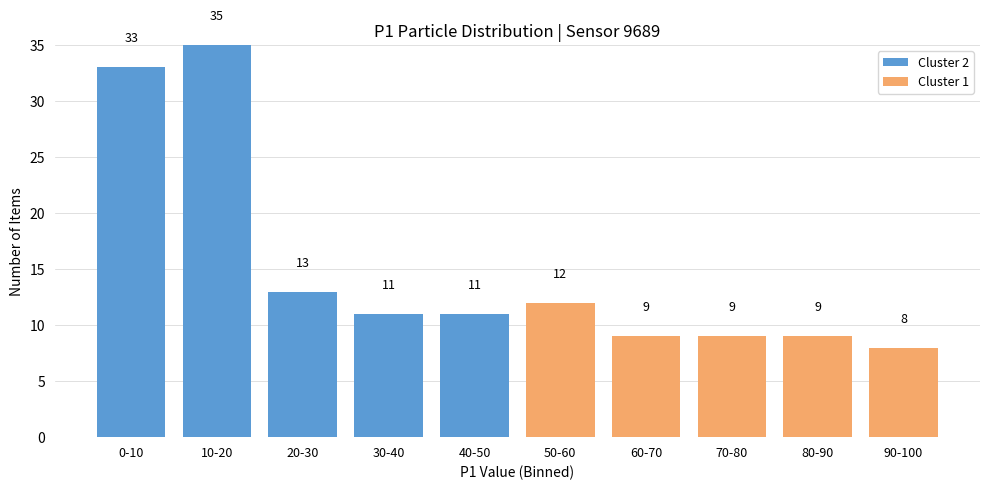

Reading left to right, transcribe the values for Cluster 2.

0-10=33	10-20=35	20-30=13	30-40=11	40-50=11	50-60=0	60-70=0	70-80=0	80-90=0	90-100=0